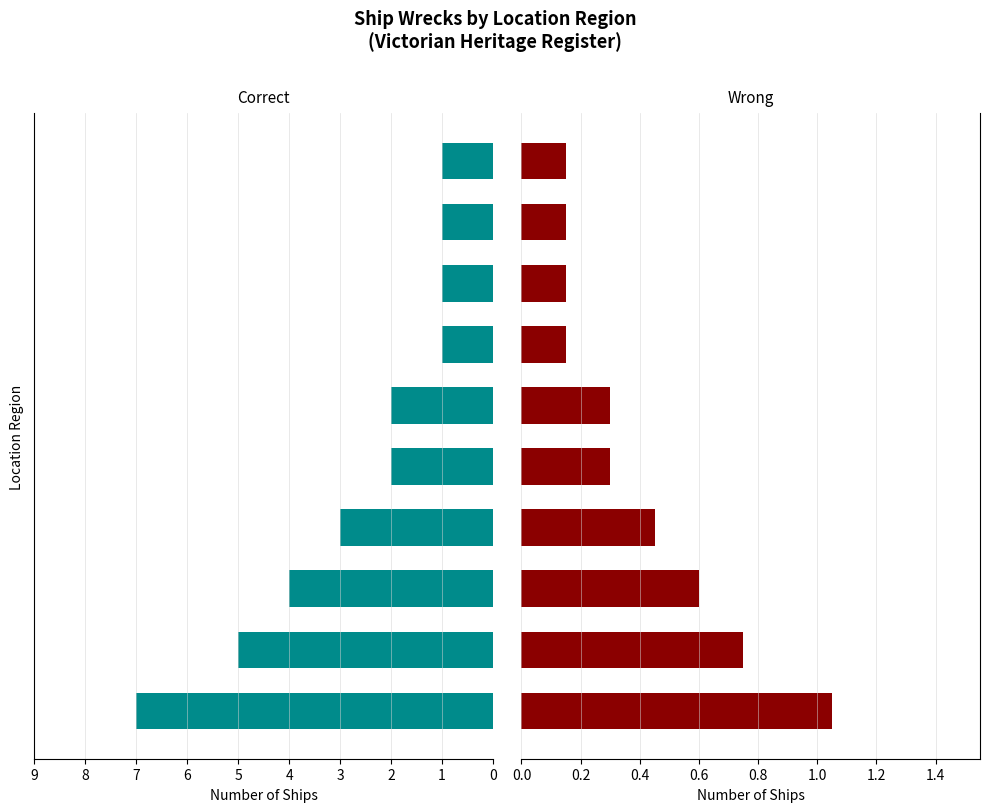

Reading left to right, what are all the values shown in this chart?

Correct: 7.0	5.0	4.0	3.0	2.0	2.0	1.0	1.0	1.0	1.0
Wrong: 1.1	0.8	0.6	0.4	0.3	0.3	0.1	0.1	0.1	0.1